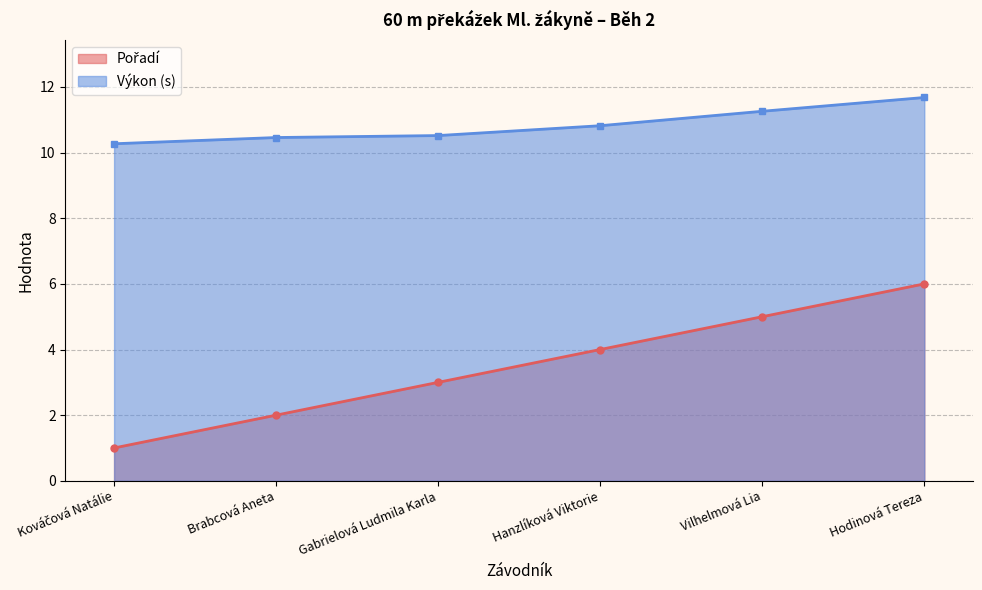

True or false: Výkon and Pořadí cross at least once.

False